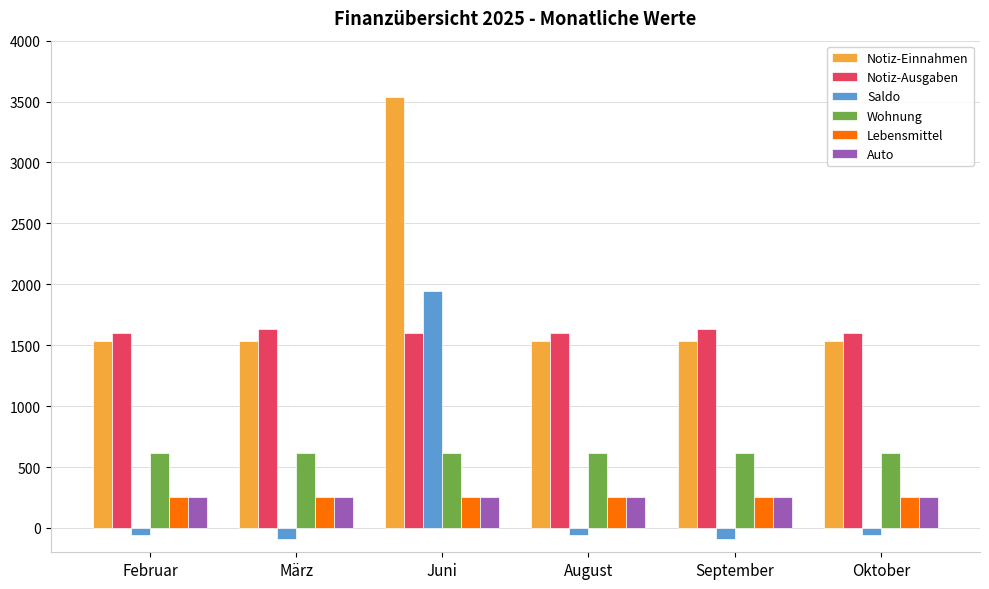

What is the minimum value for Auto?

250